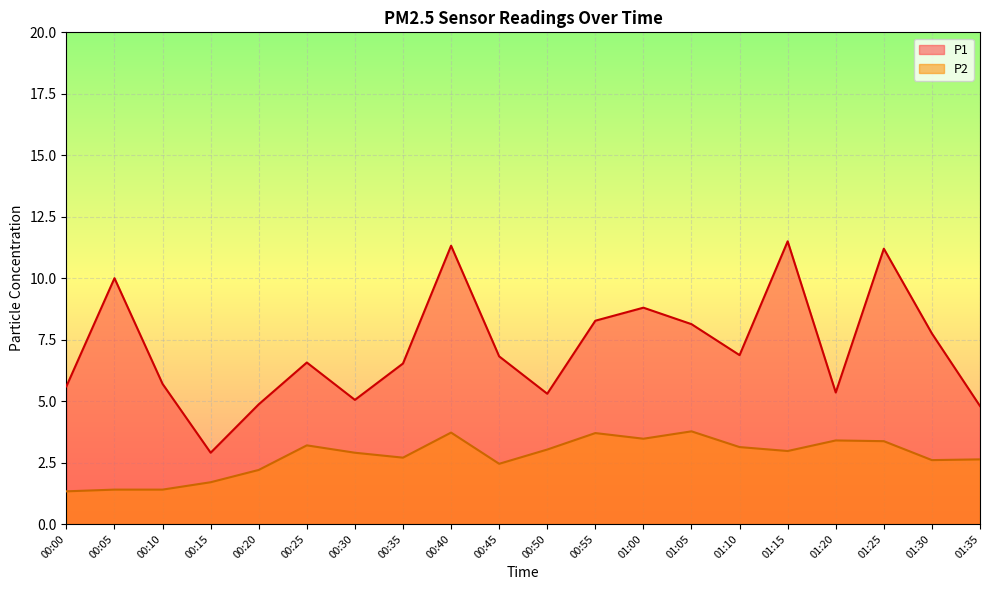

The value of P2 at 01:15 is 3.0. True or false?

True